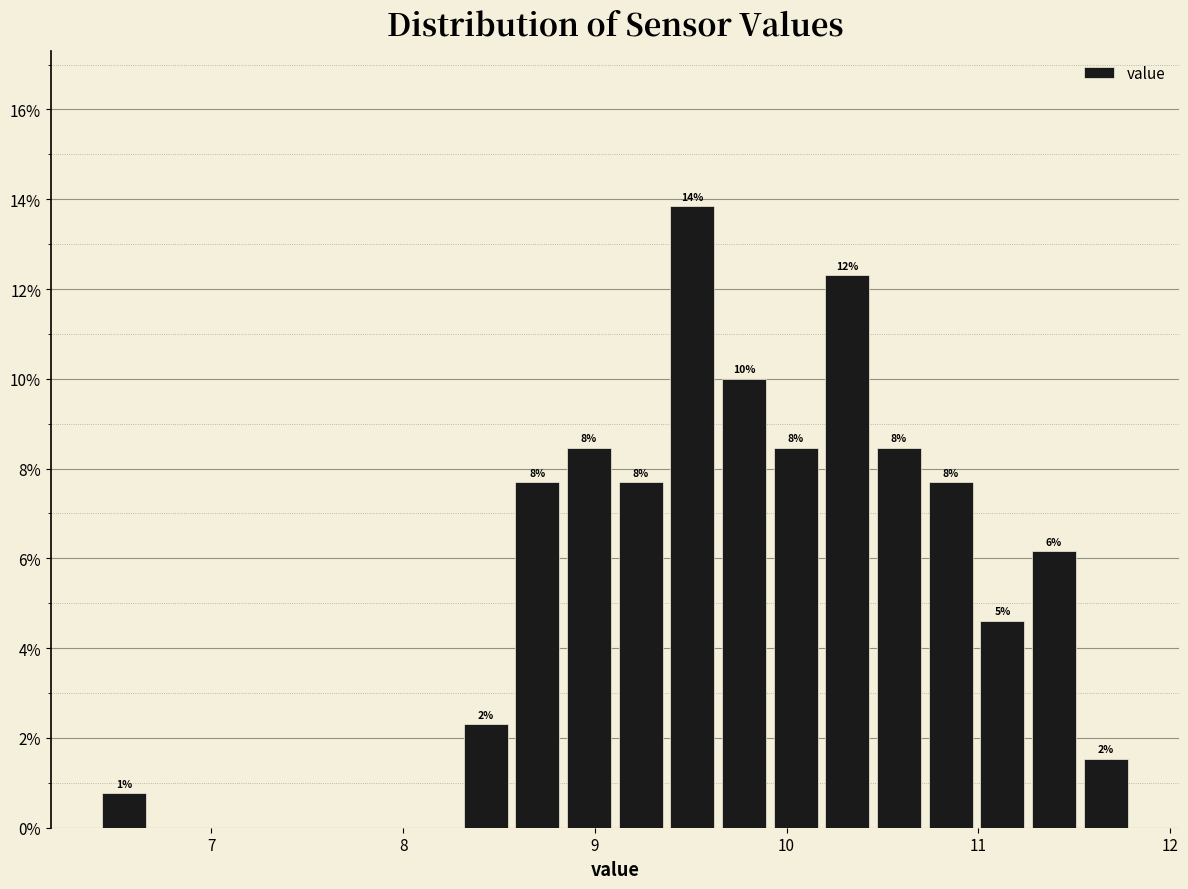

Around what value on the x-axis is the tallest bar? Give the approximate position of its centre, as read against the axis.

9.5